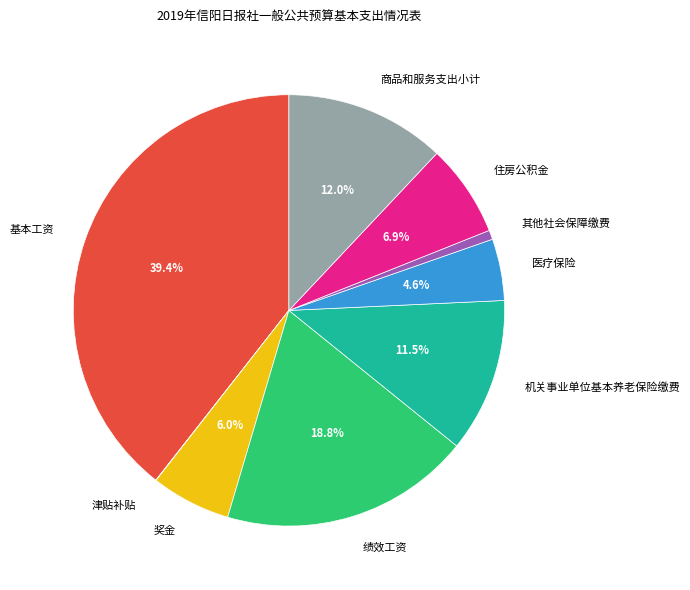

To the nearest percent, what is the combined percentage of 住房公积金 and 商品和服务支出小计?

19%